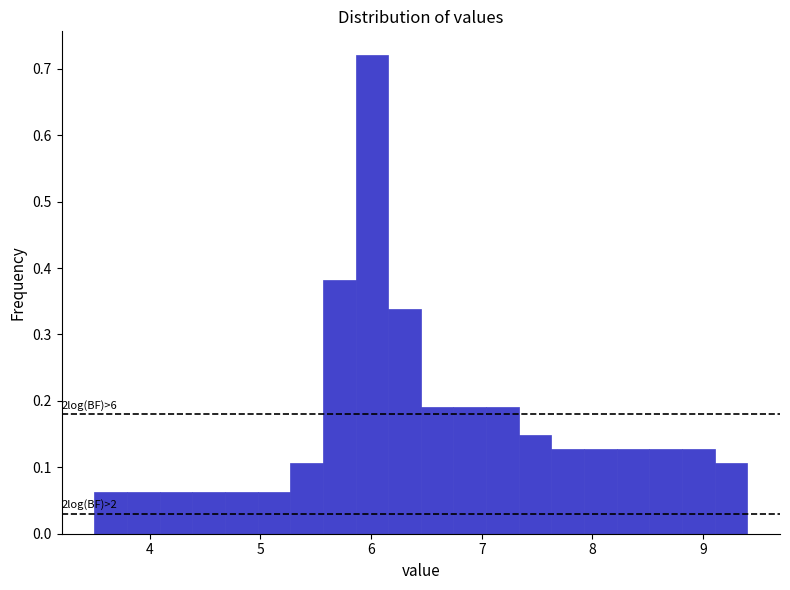

Around what value on the x-axis is the tallest bar? Give the approximate position of its centre, as read against the axis.

6.0